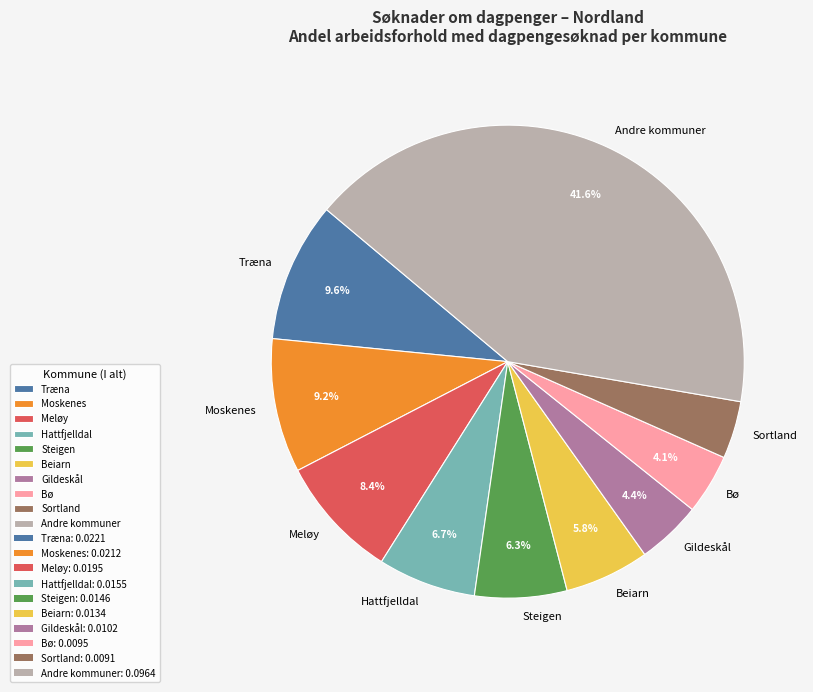

To the nearest percent, what is the average slice percentage?

10%